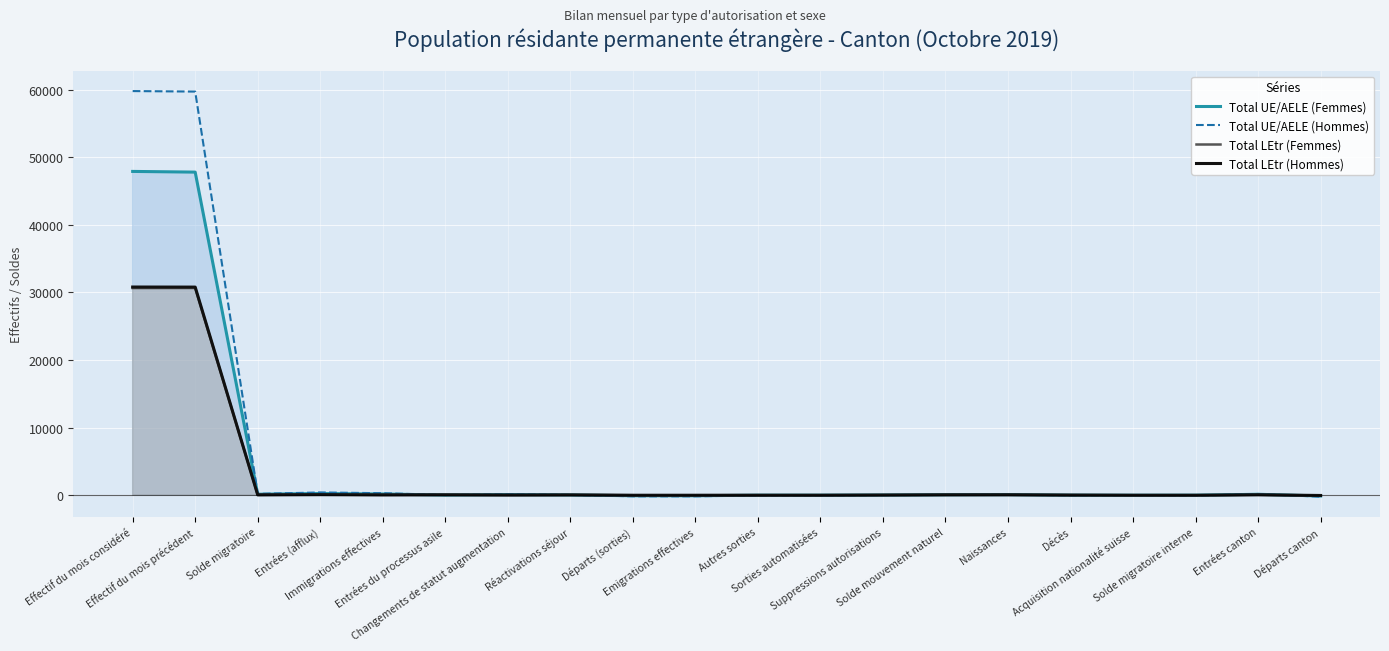

Where does the Total UE/AELE (Hommes) series first go above 14?

Effectif du mois considéré